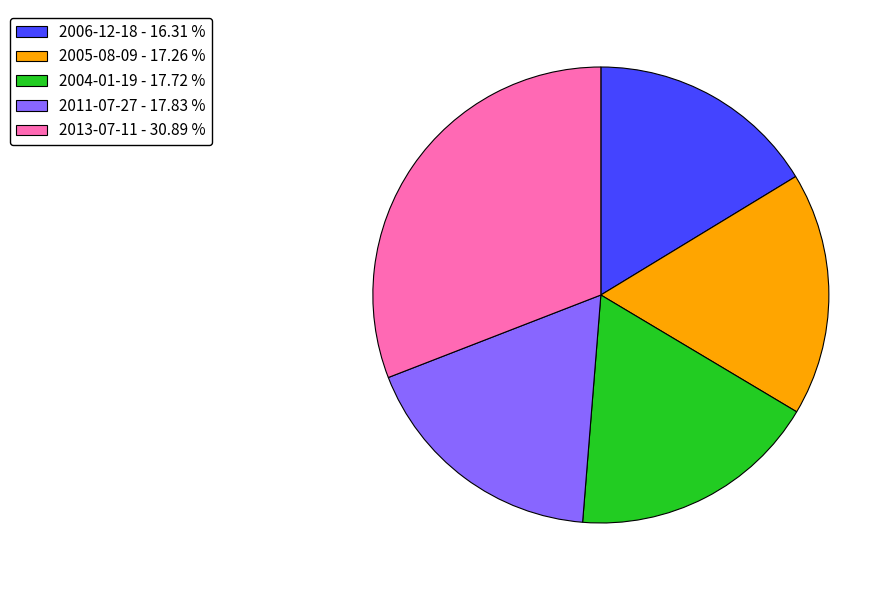

What is the ratio of the value at 2005-08-09 - 17.26 % to the value at 2011-07-27 - 17.83 %?

1.0